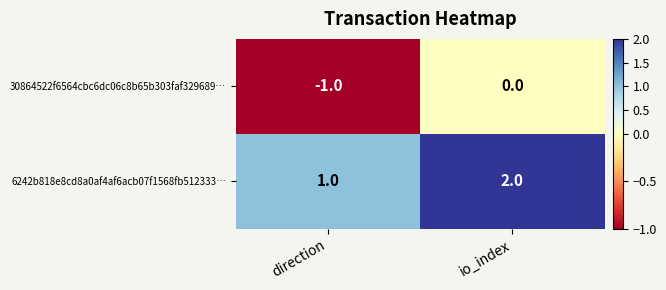

What is the smallest value displayed?

-1